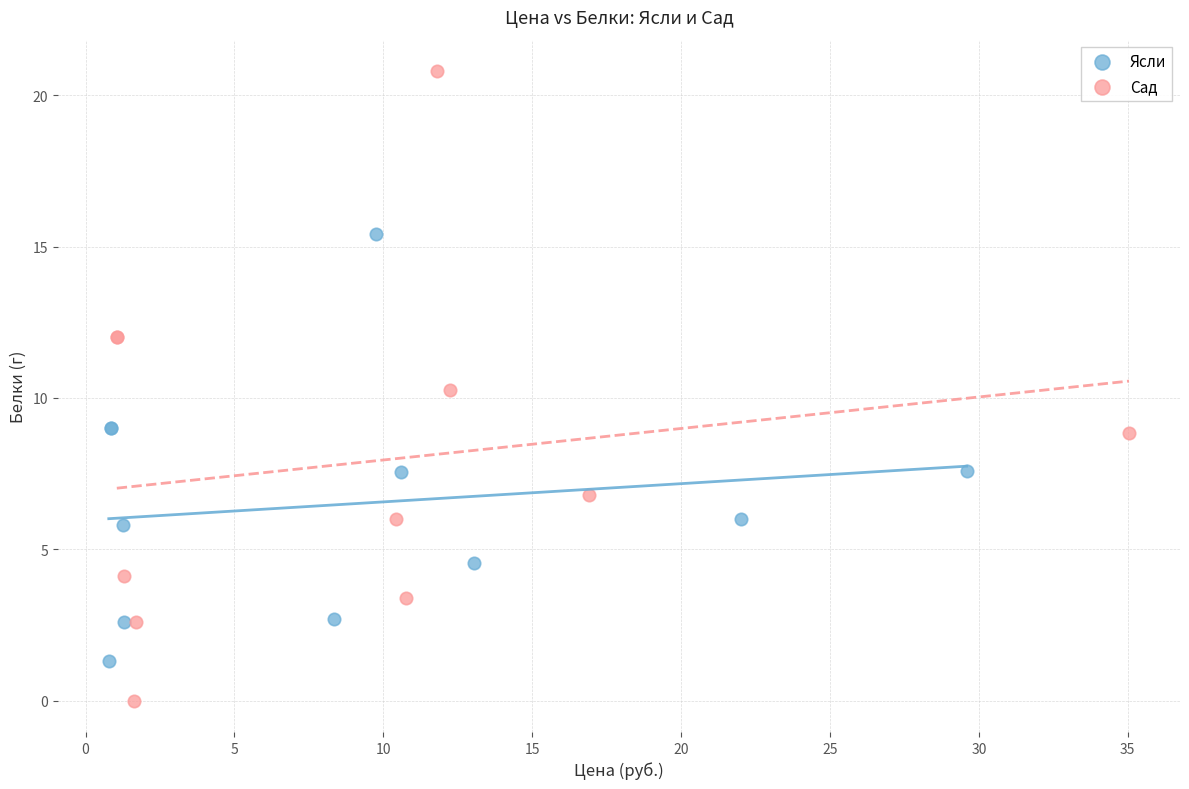

Which series contains the highest Y value?

Сад